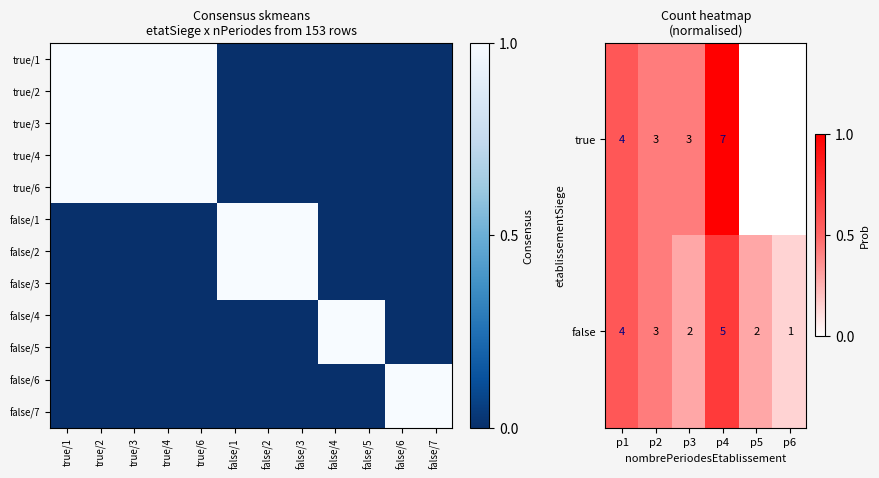

What is the spread (max minus min) of values at false/4?

1